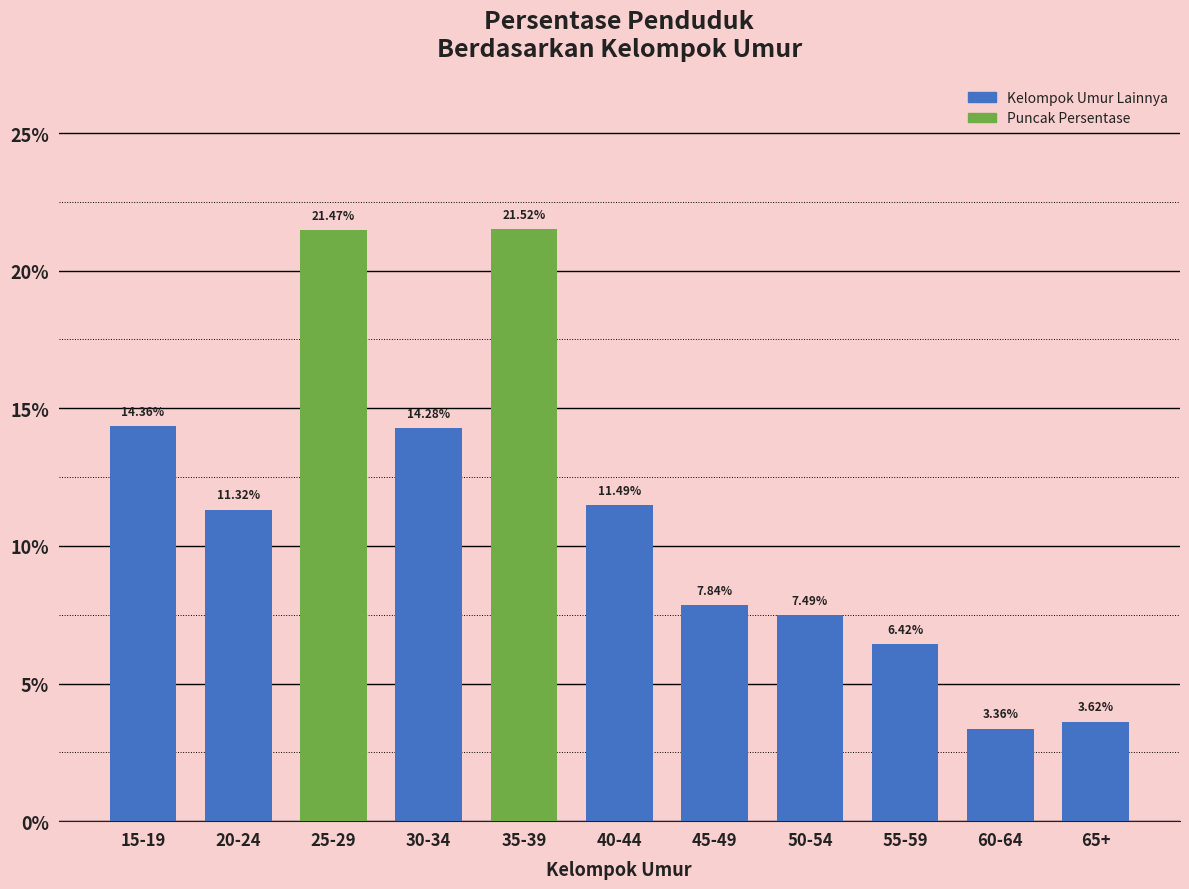

What is the ratio of the value at 45-49 to the value at 65+?

2.2